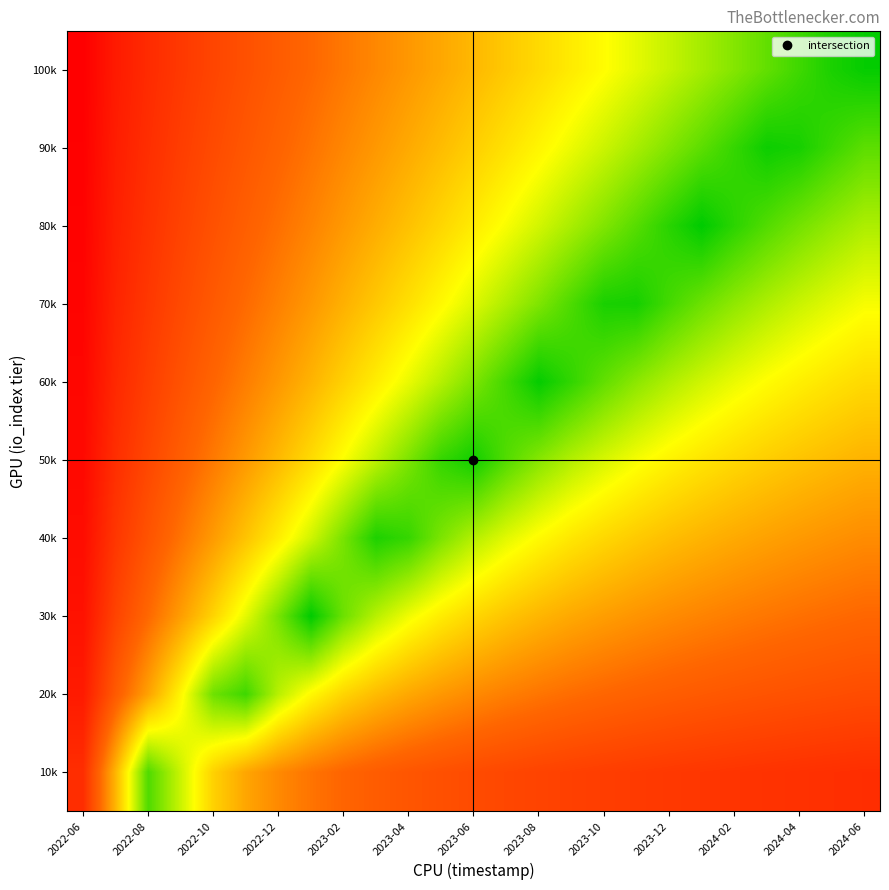

At how many categories does at least one series exceed 0?

25